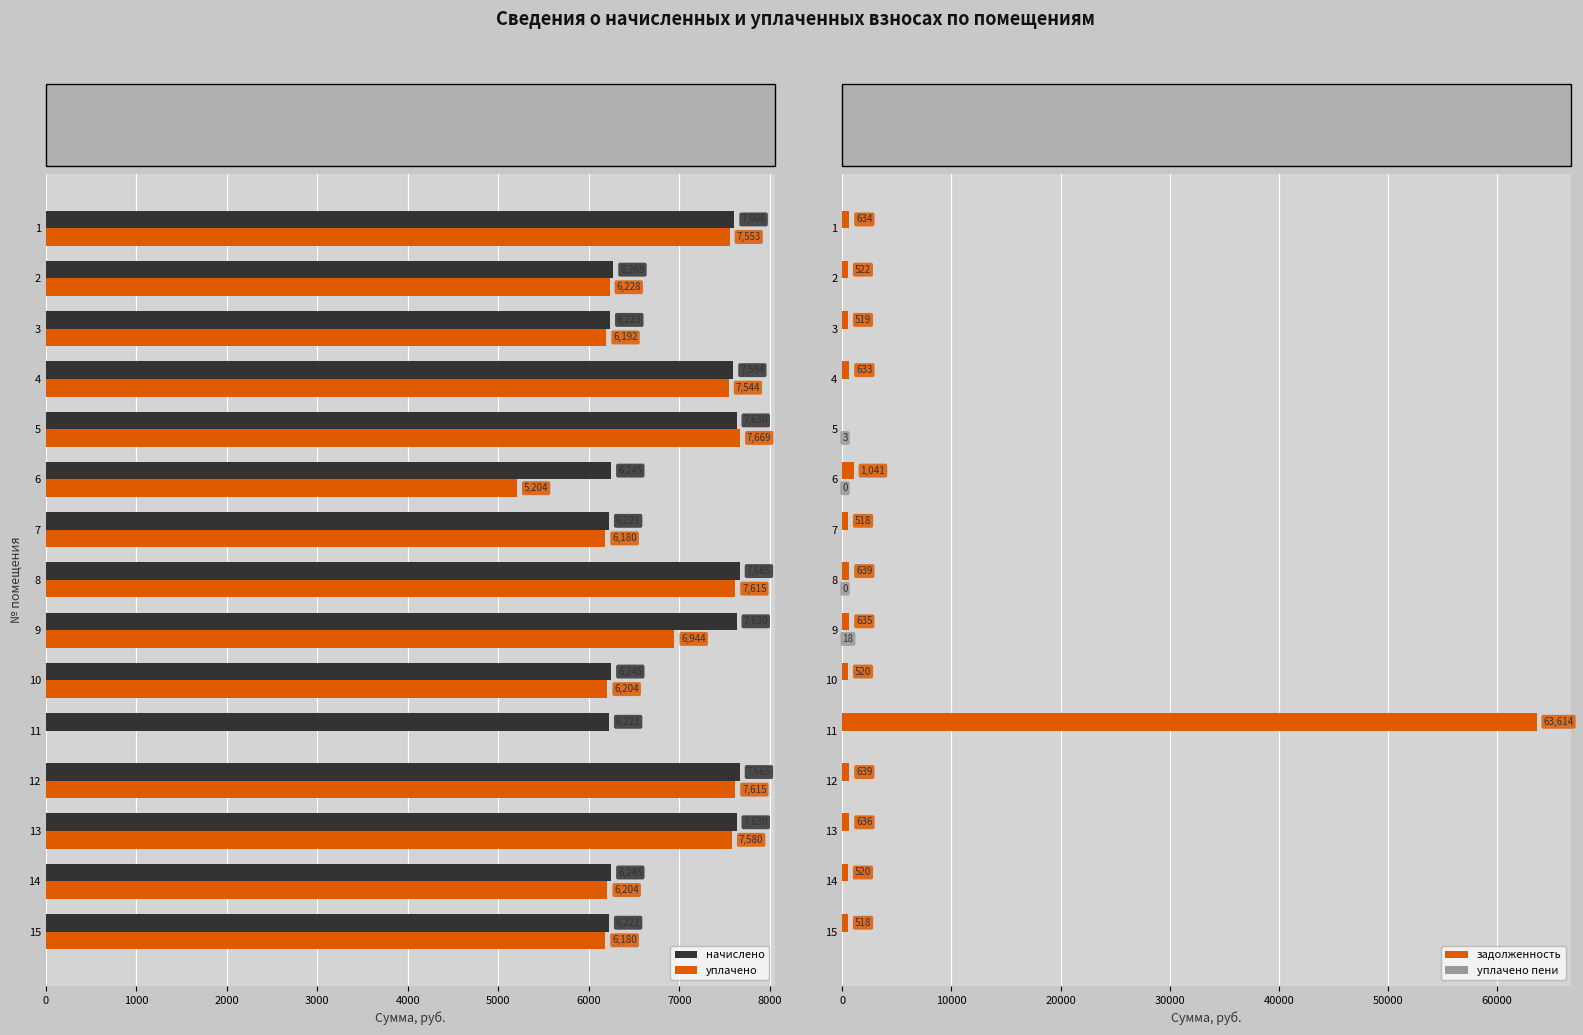

Read the начислено value at 12.

7665.5